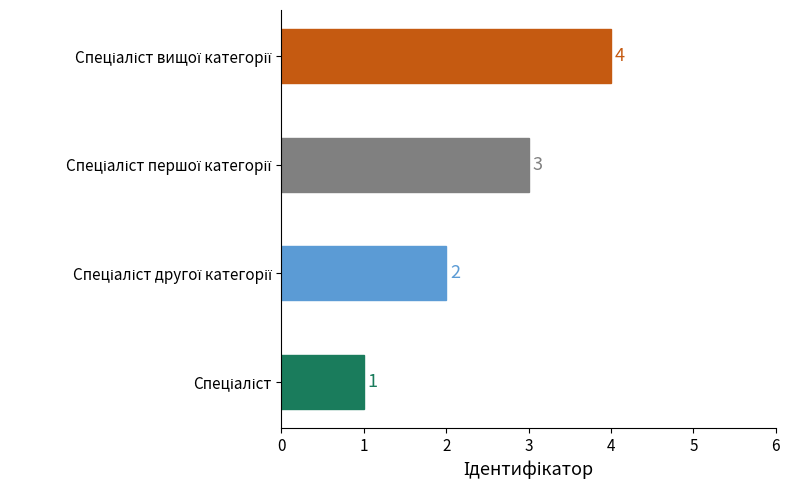

How many bars are there in total?

4